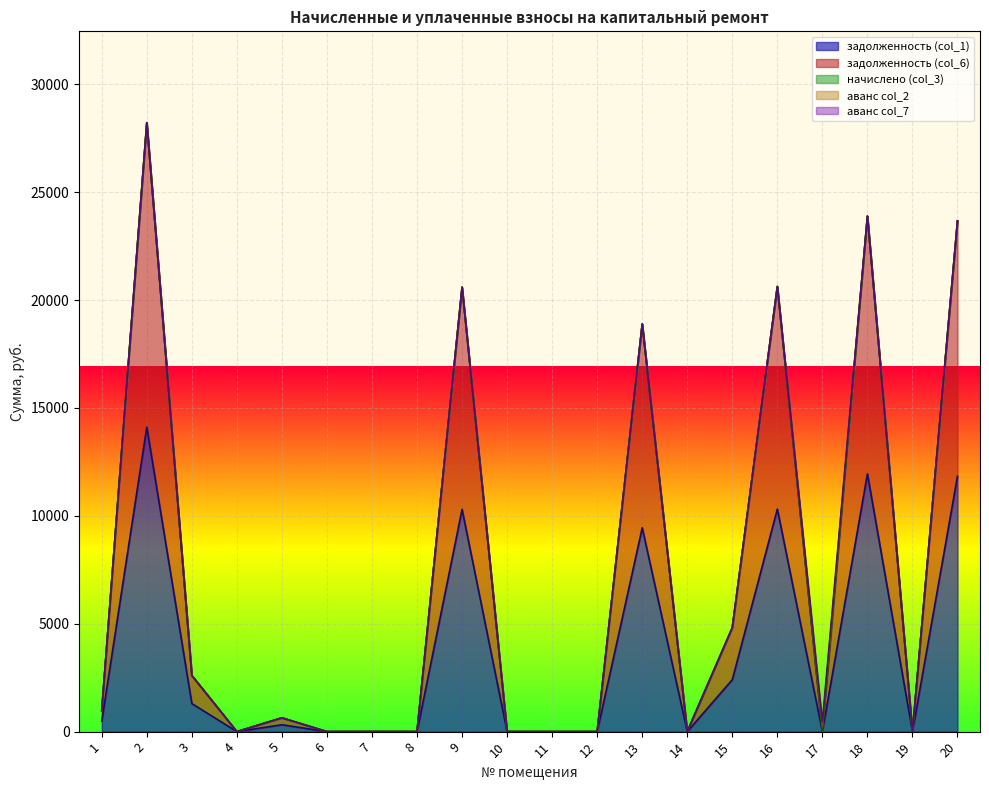

True or false: начислено (col_3) and аванс col_2 intersect in this chart.

False